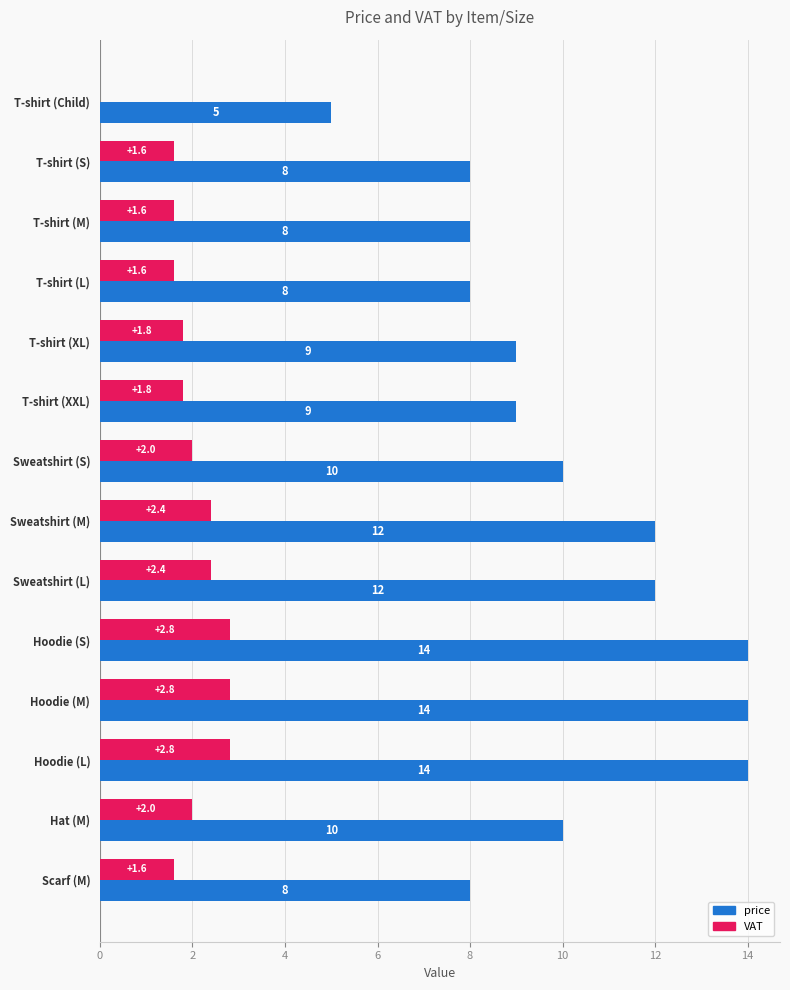

What is the sum of the price values at Hoodie (L) and T-shirt (XL)?

23.0